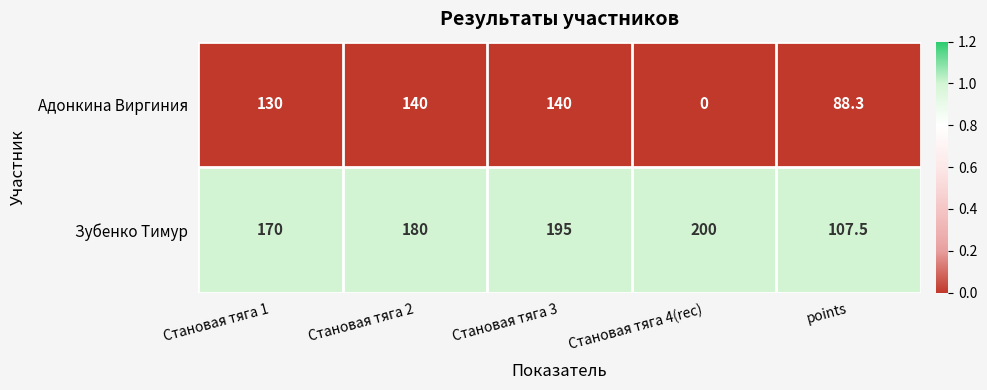

Rank the series by their maximum value, from highest to lowest.

Зубенко Тимур, Адонкина Виргиния